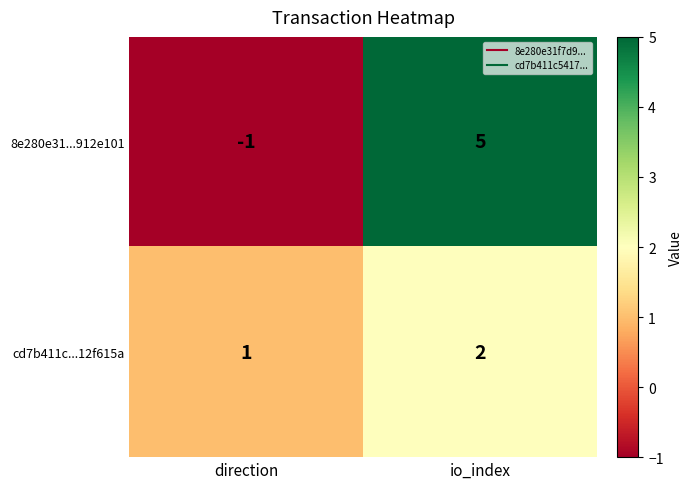

The value of 8e280e31...912e101 at direction is -1. True or false?

True